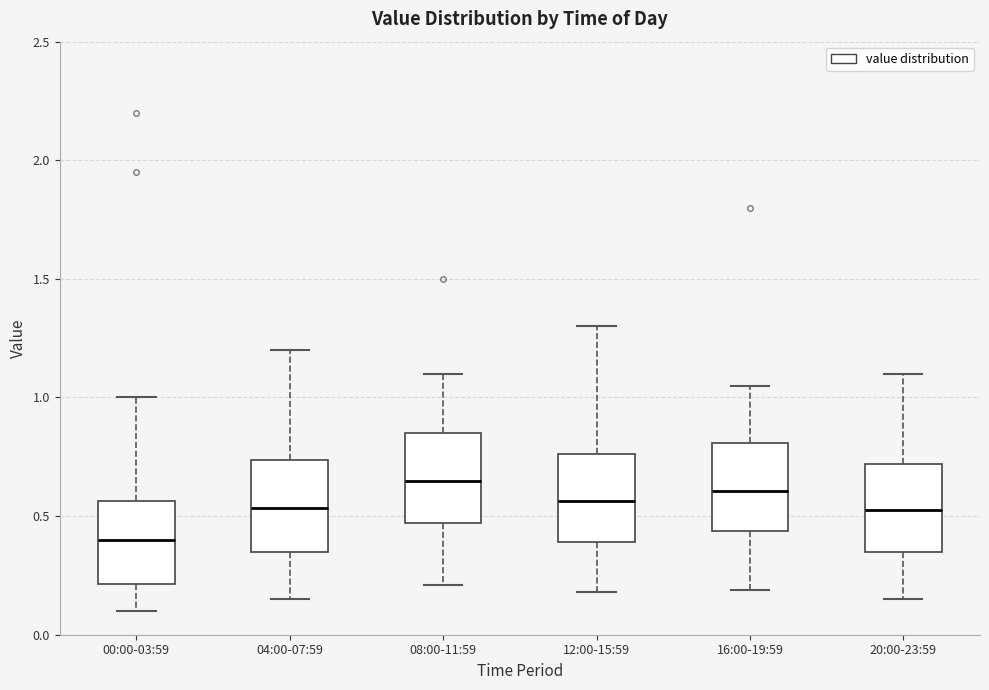

Reading left to right, transcribe this box plot: for each box, give where its median line is, the range the box spans, and where its two whiskers end, as read against the y-axis. The values are not printed on the chart, so give them approximately, as read against the axis.

00:00-03:59: median 0.40, box 0.20 to 0.55, whiskers 0.10 to 1.00
04:00-07:59: median 0.55, box 0.35 to 0.75, whiskers 0.15 to 1.20
08:00-11:59: median 0.65, box 0.45 to 0.85, whiskers 0.20 to 1.10
12:00-15:59: median 0.55, box 0.40 to 0.75, whiskers 0.20 to 1.30
16:00-19:59: median 0.60, box 0.45 to 0.80, whiskers 0.20 to 1.05
20:00-23:59: median 0.55, box 0.35 to 0.70, whiskers 0.15 to 1.10